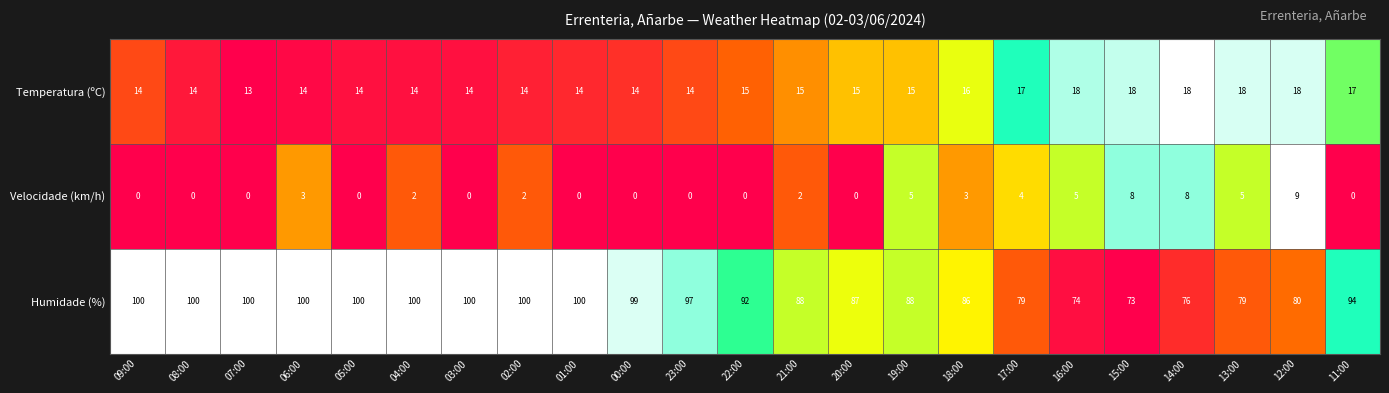

Where does the Humidade (%) series first go above 94?

09:00